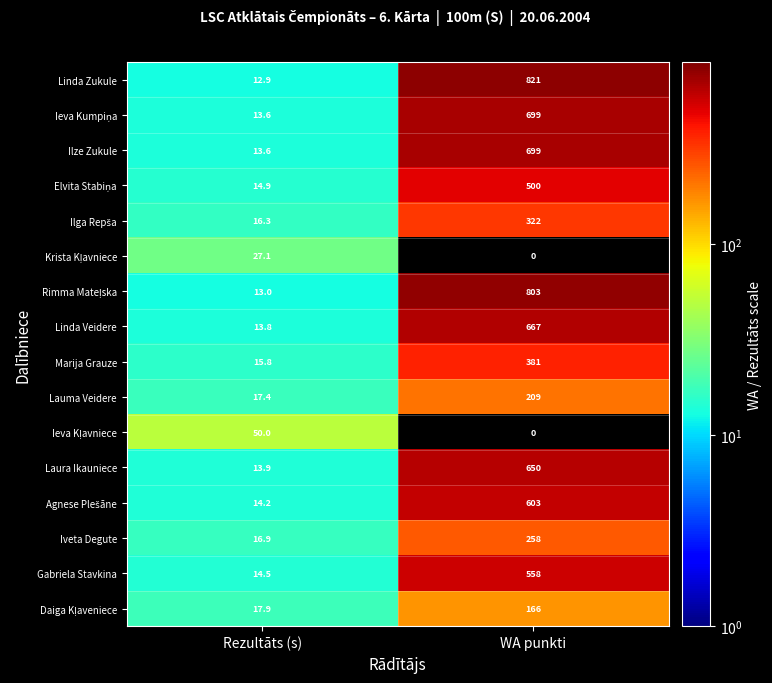

Which label corresponds to the largest value in the chart?

WA punkti